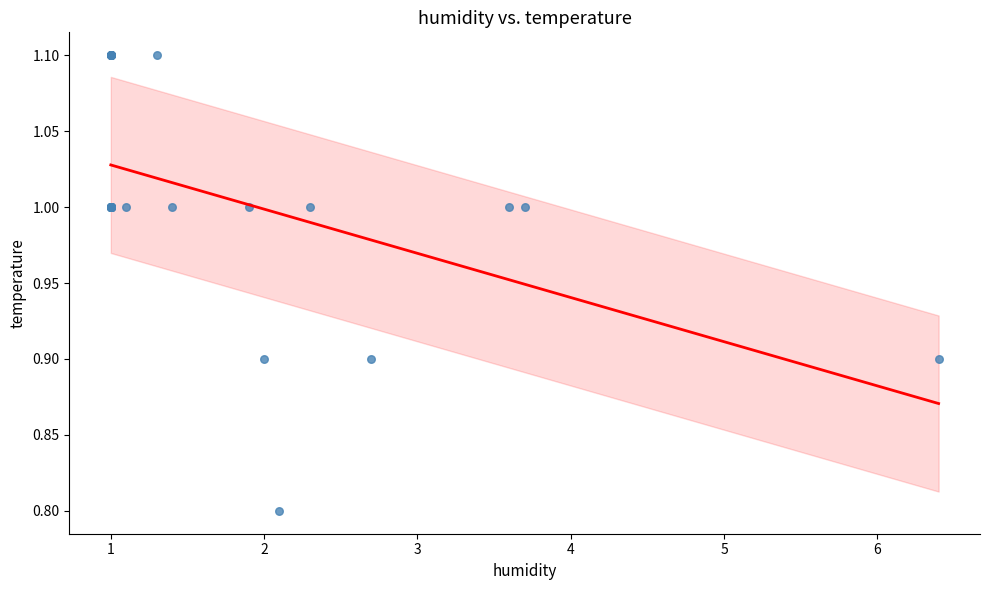

What Y value in the scatter plot is closest to 0?

0.8